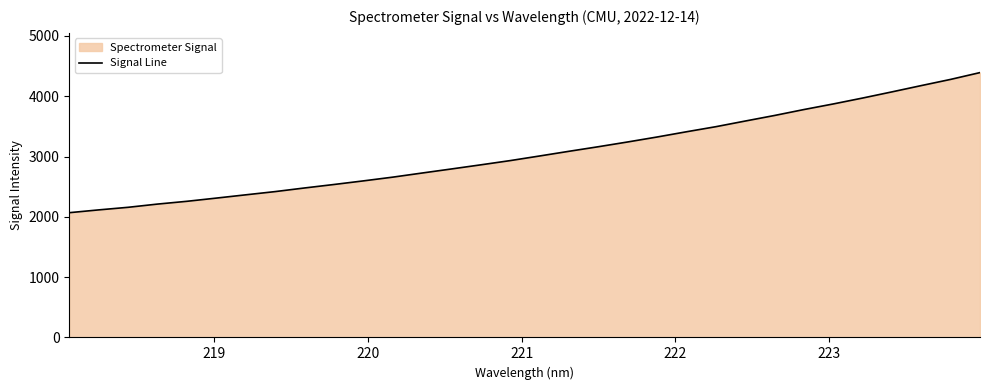

What is the minimum value shown in the chart?

2068.6